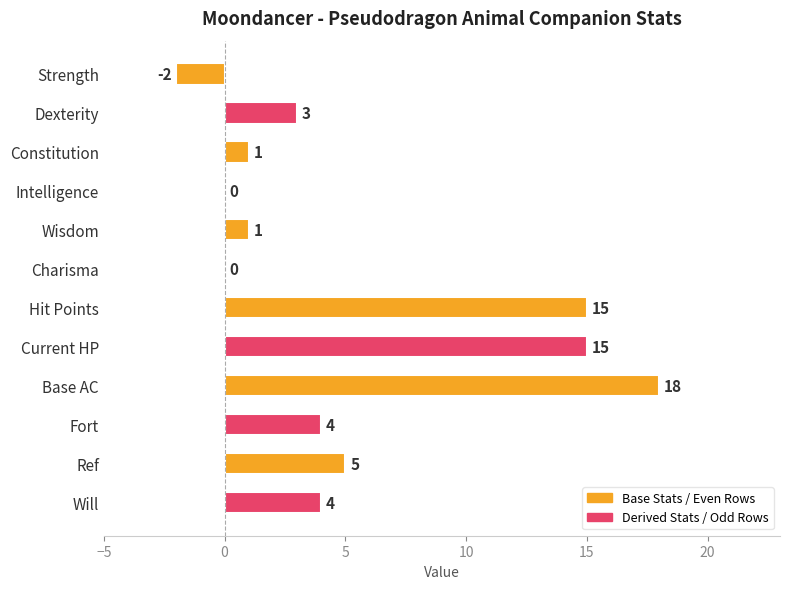

At which label is the value closest to 8?

Ref